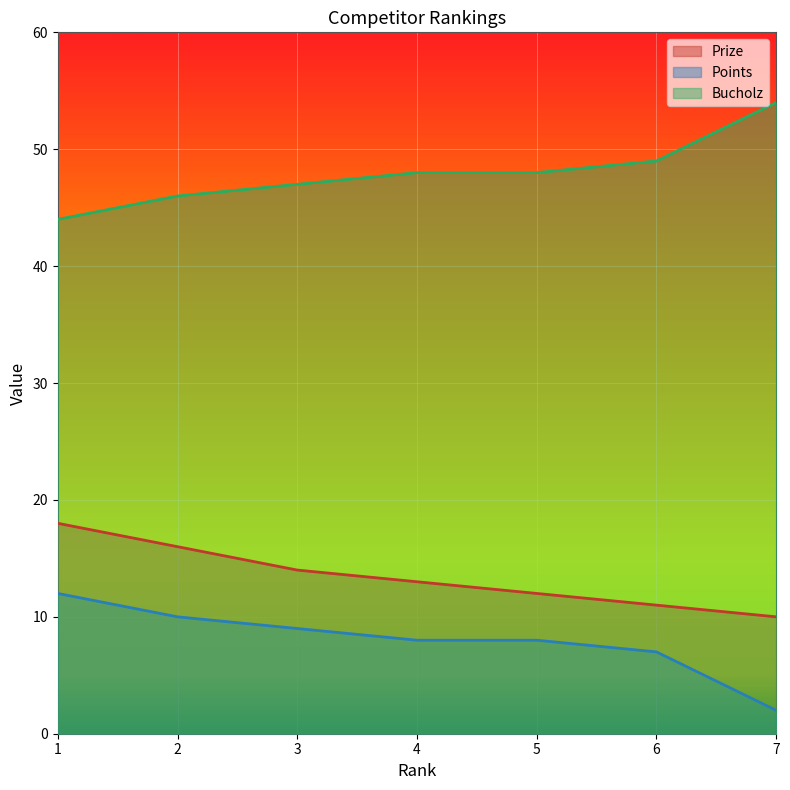

True or false: Points has more than 2 points higher than both neighbors.

False